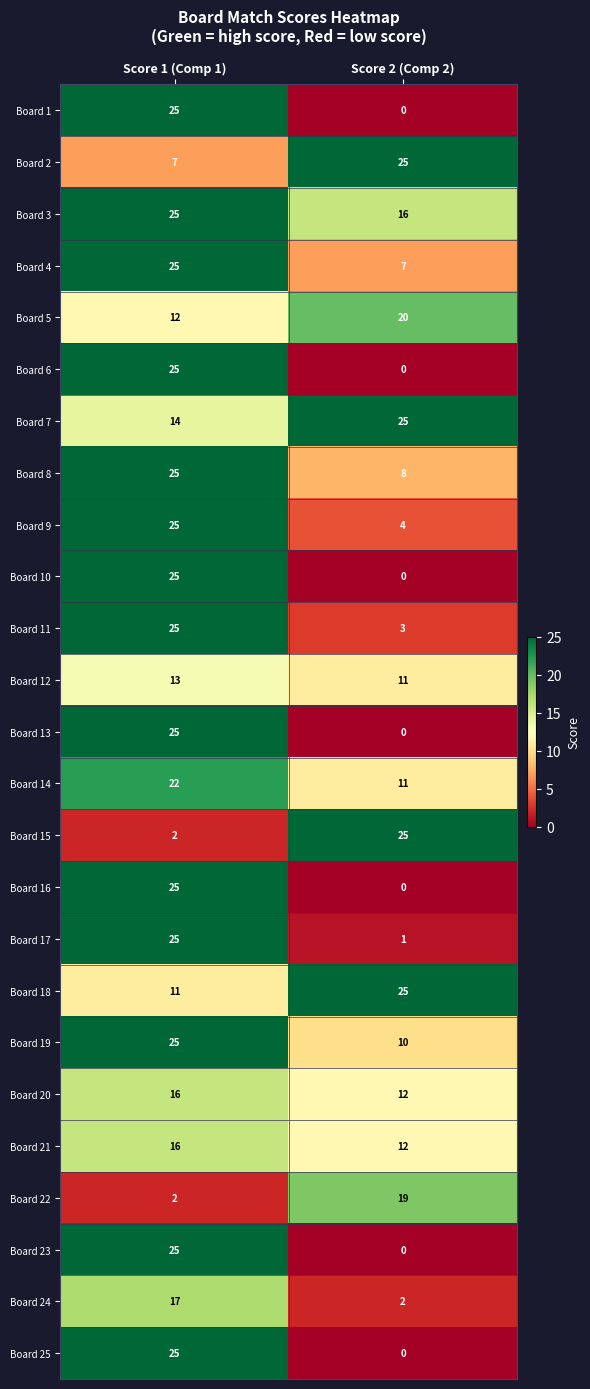

At which label does Board 12 reach its minimum?

Score 2 (Comp 2)